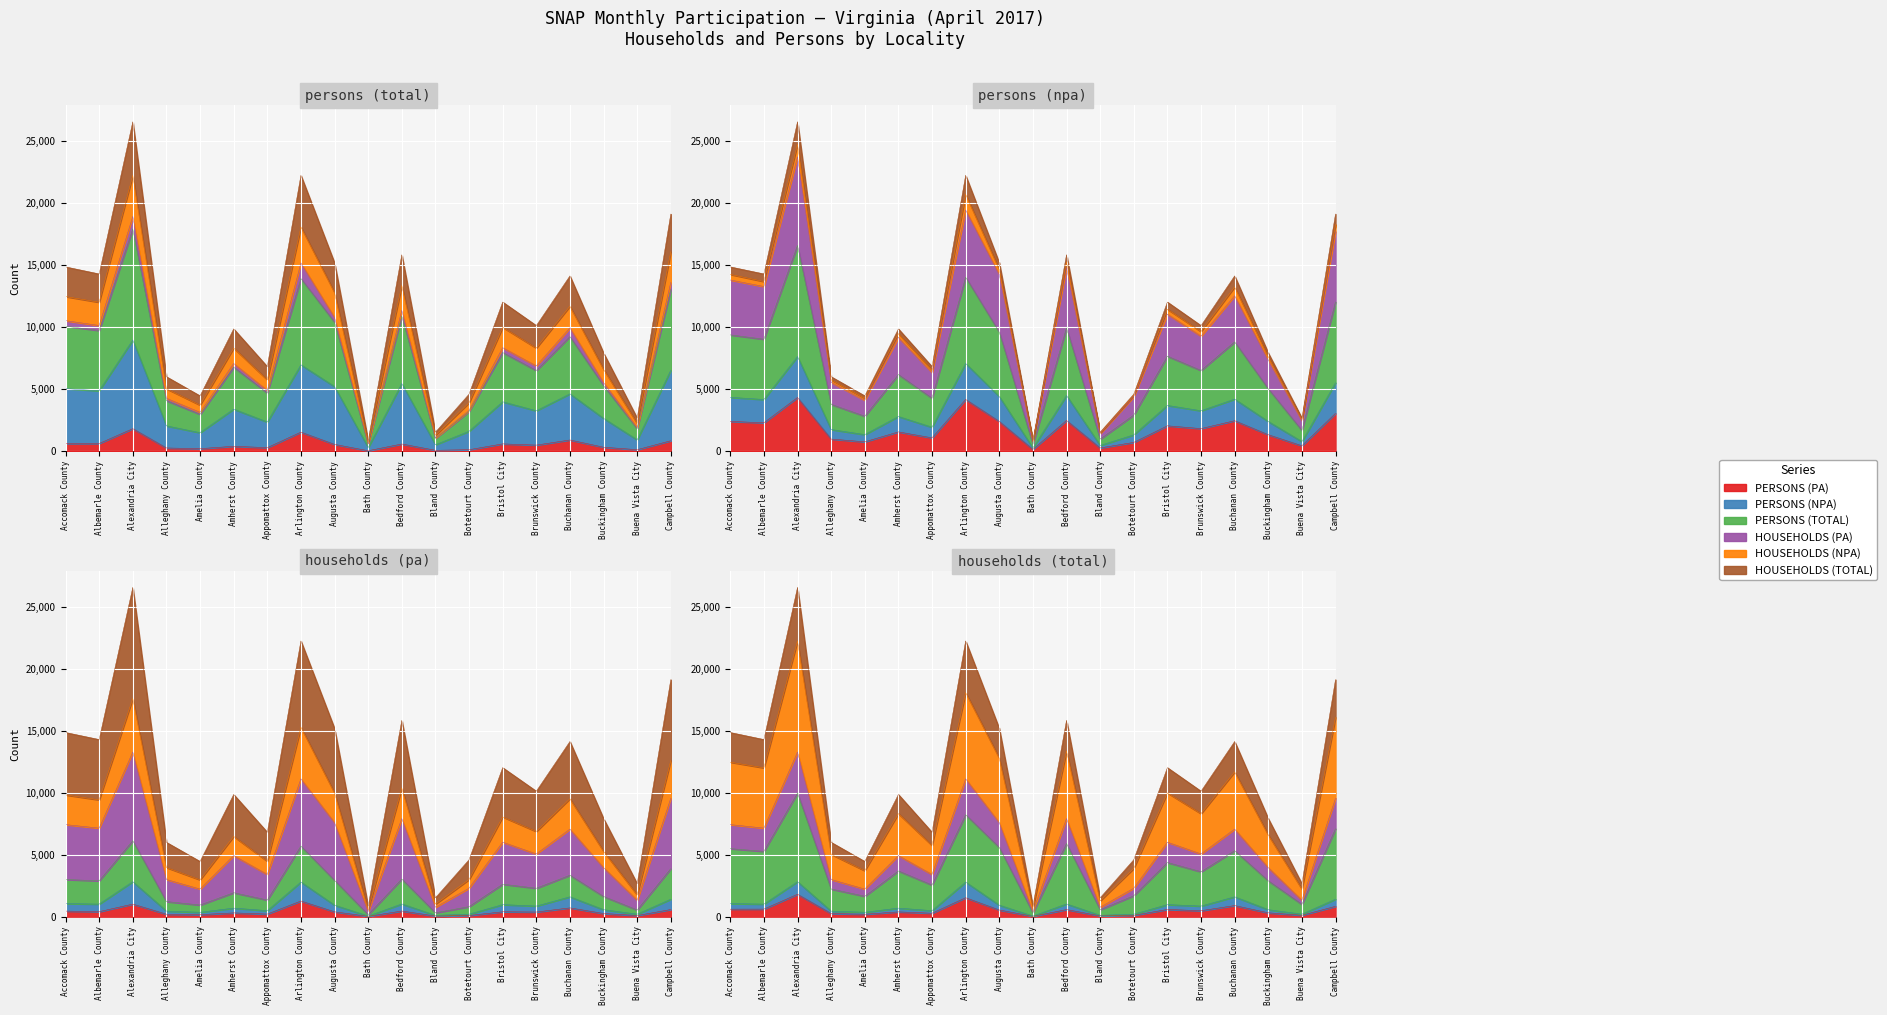

Is it true that HOUSEHOLDS (PA) equals 1900 at Arlington County?

False